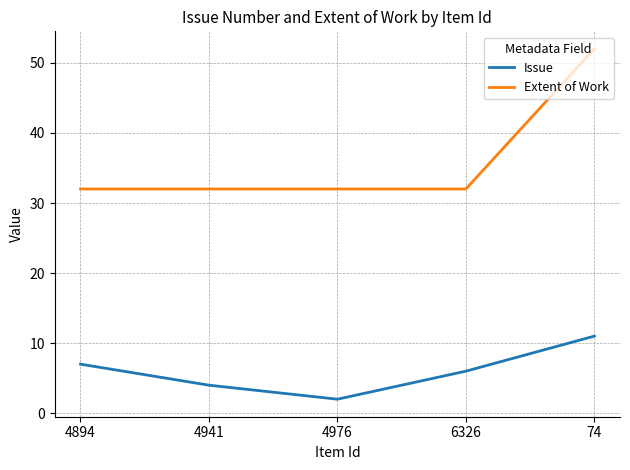

What is the sum of the Extent of Work values at 4976 and 74?

84